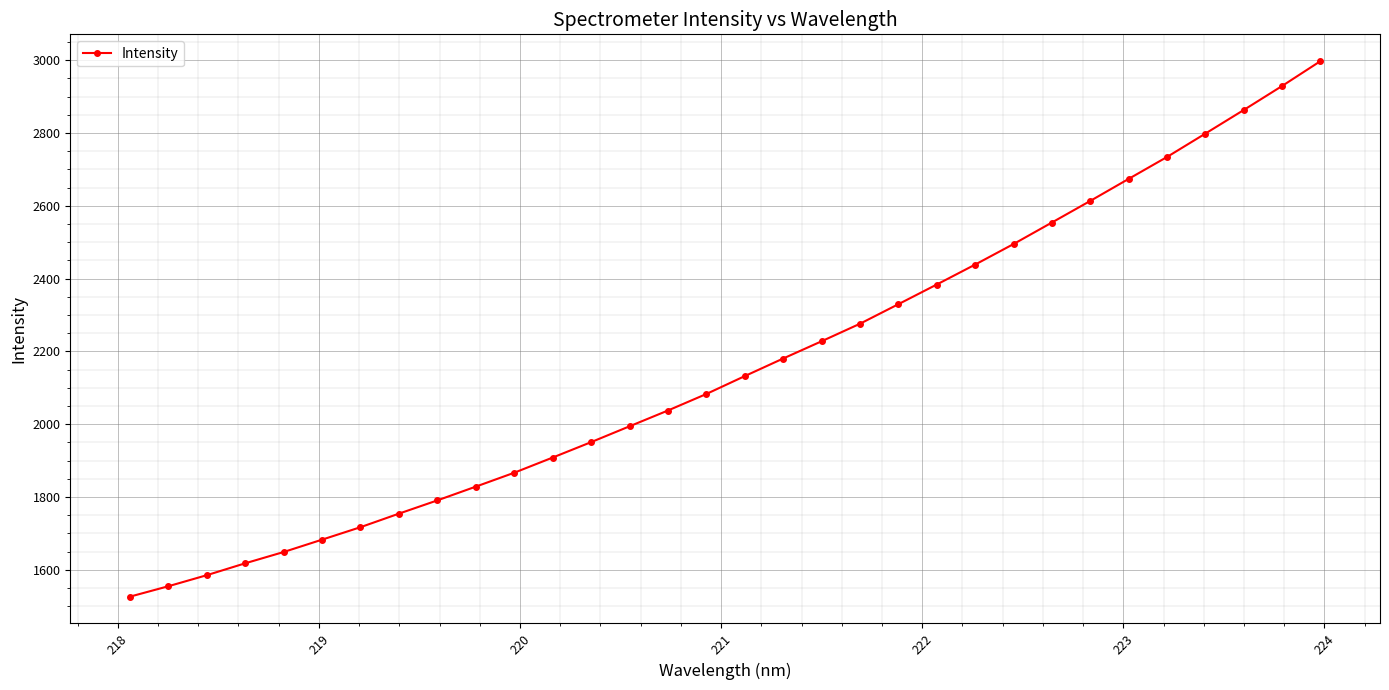

True or false: the data has more than 2 interior local peaks.

False